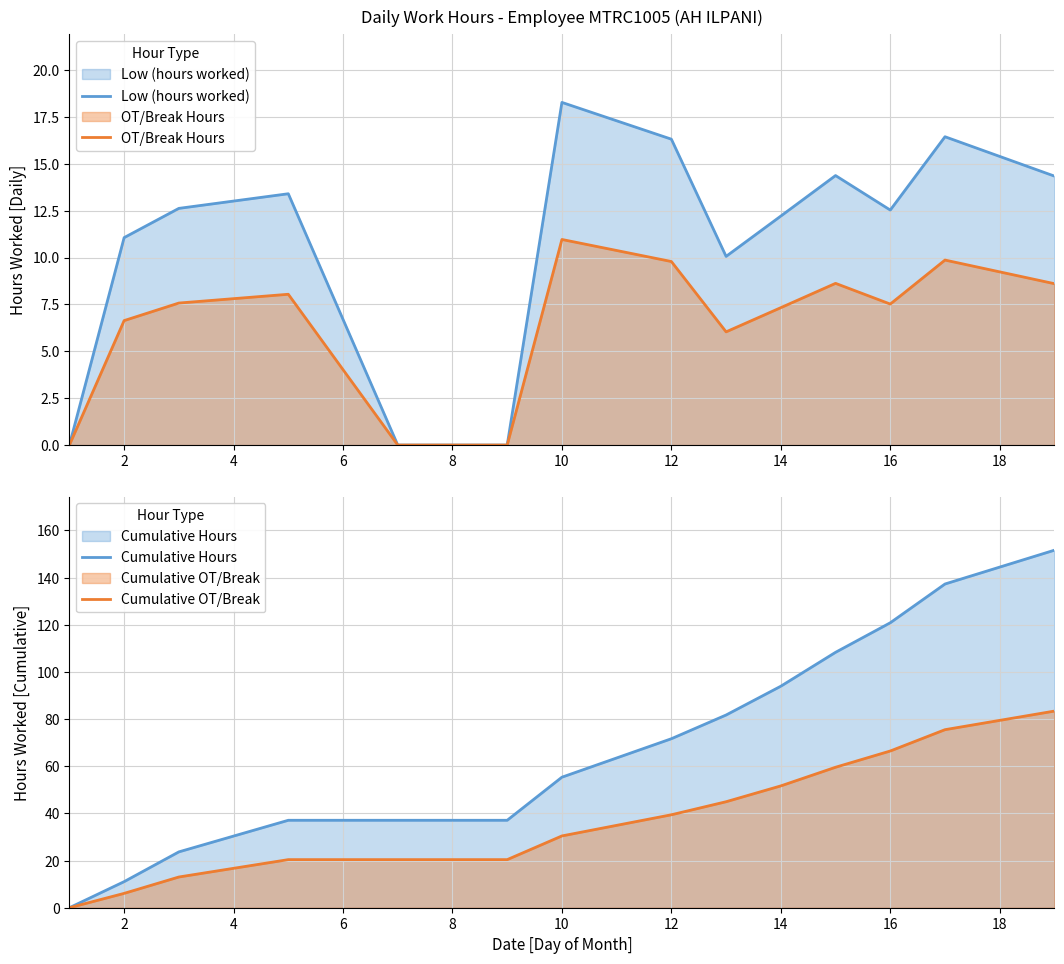

True or false: OT/Break Hours has a value of 16.9 at 12.

False